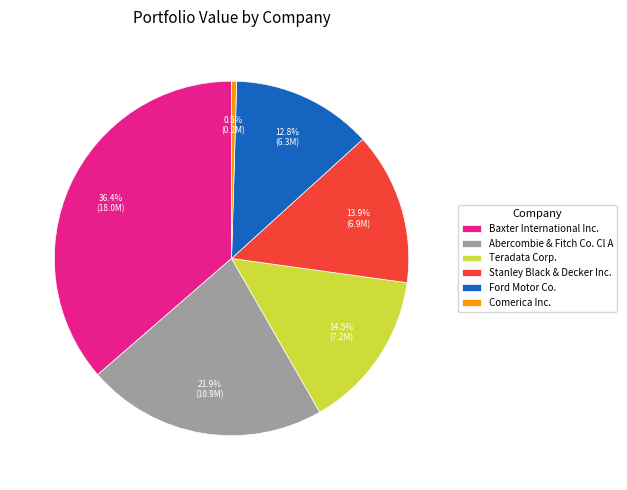

True or false: Comerica Inc. accounts for 13% of the total.

False